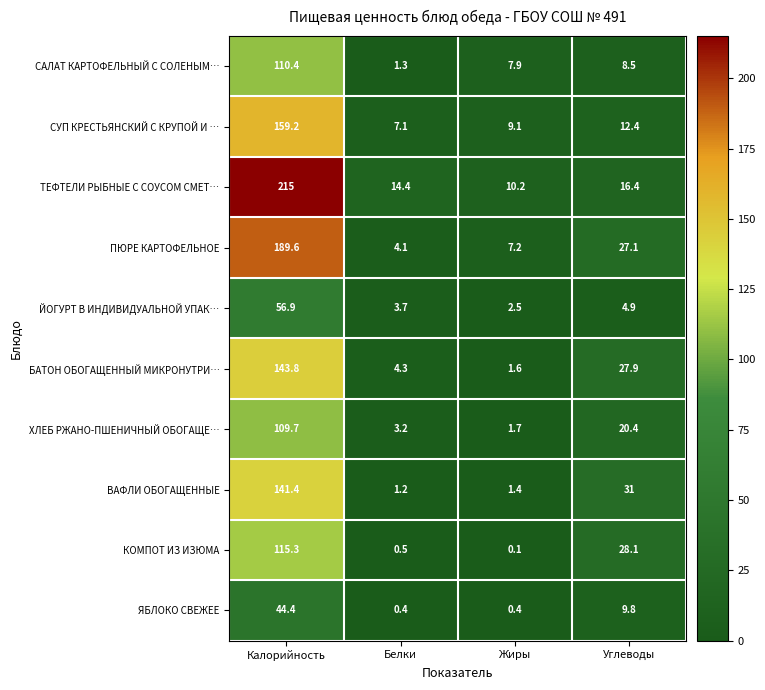

What is the difference between the highest and lowest values at Углеводы?

26.1